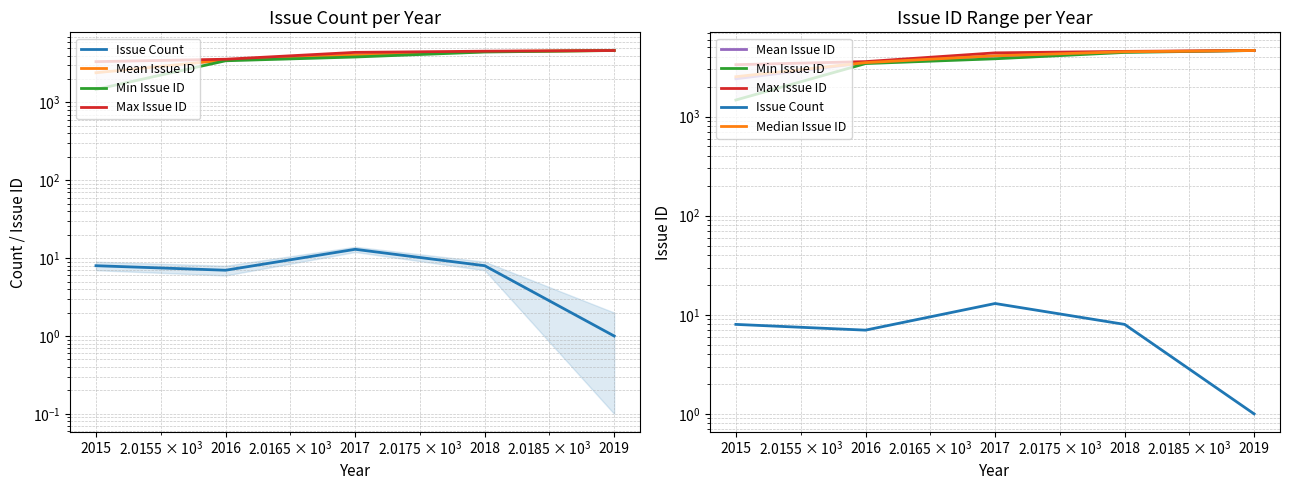

What is the approximate value of Max Issue ID at 2016?

3592.0